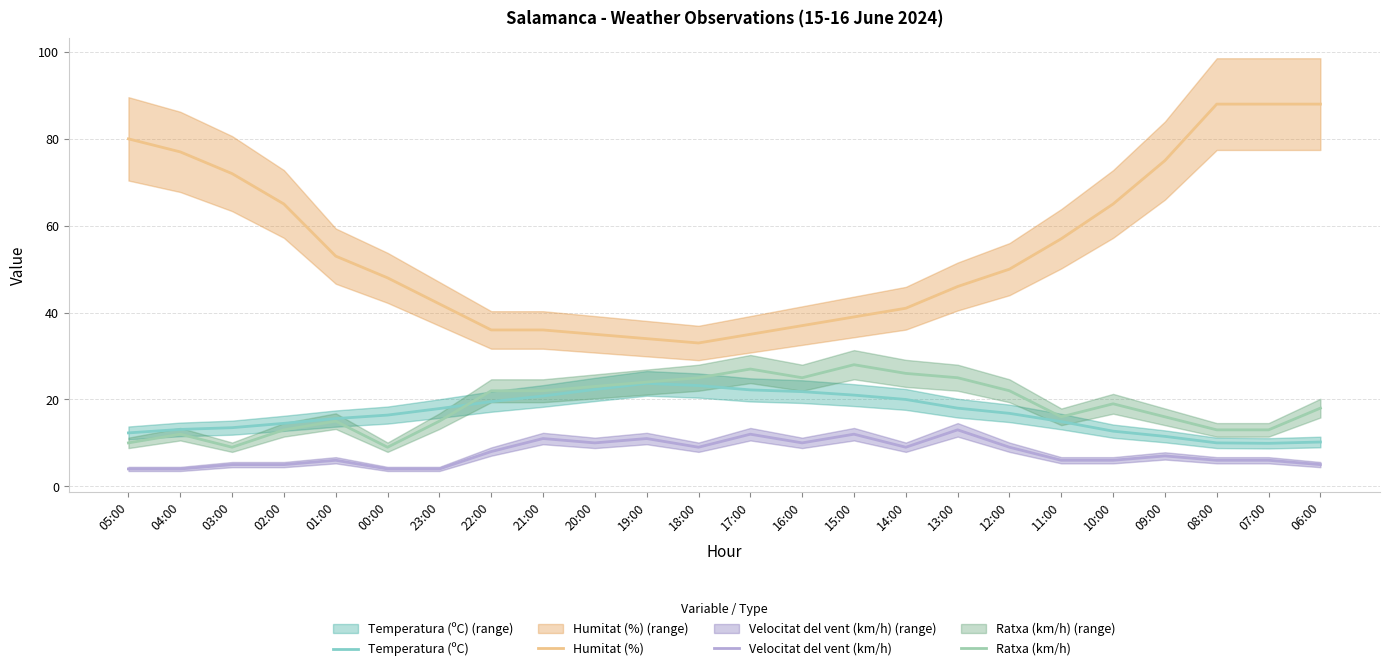

How many interior local peaks does the Velocitat del vent (km/h) series have?

7